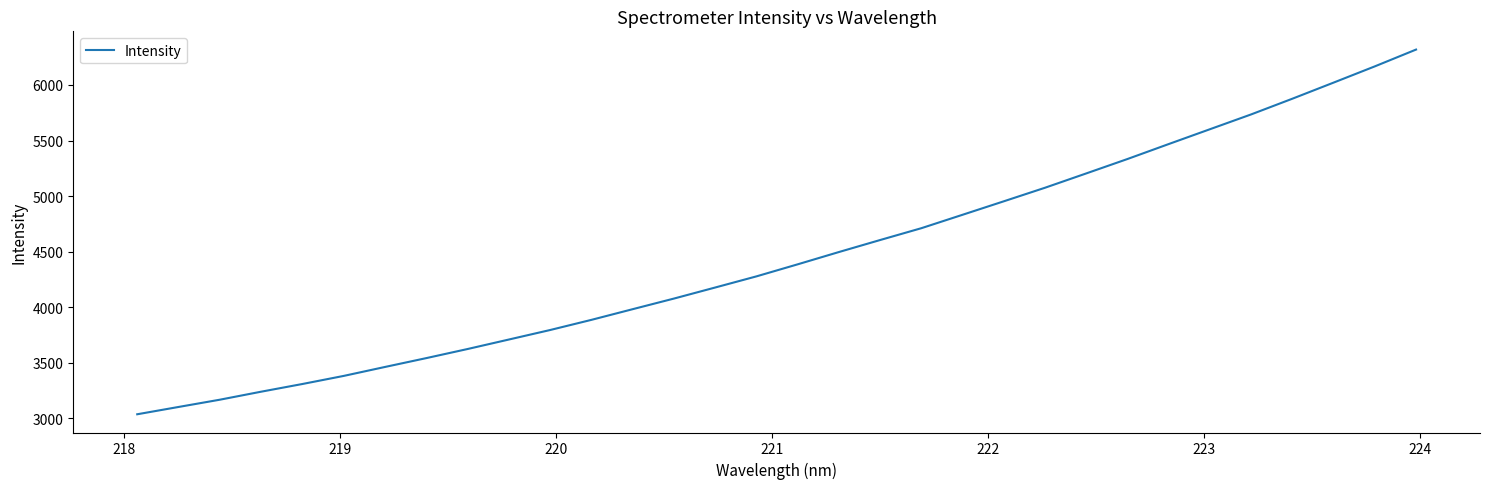

What is the greatest value displayed?

6318.9